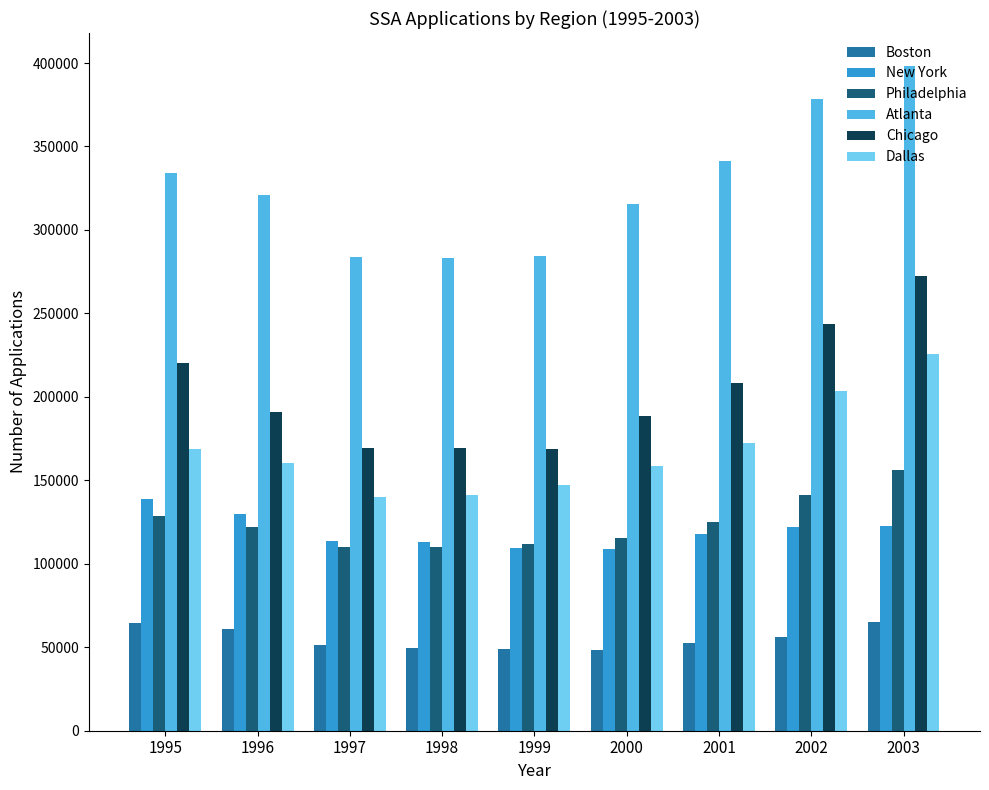

What is the difference between the highest and lowest values at 1999?

235790